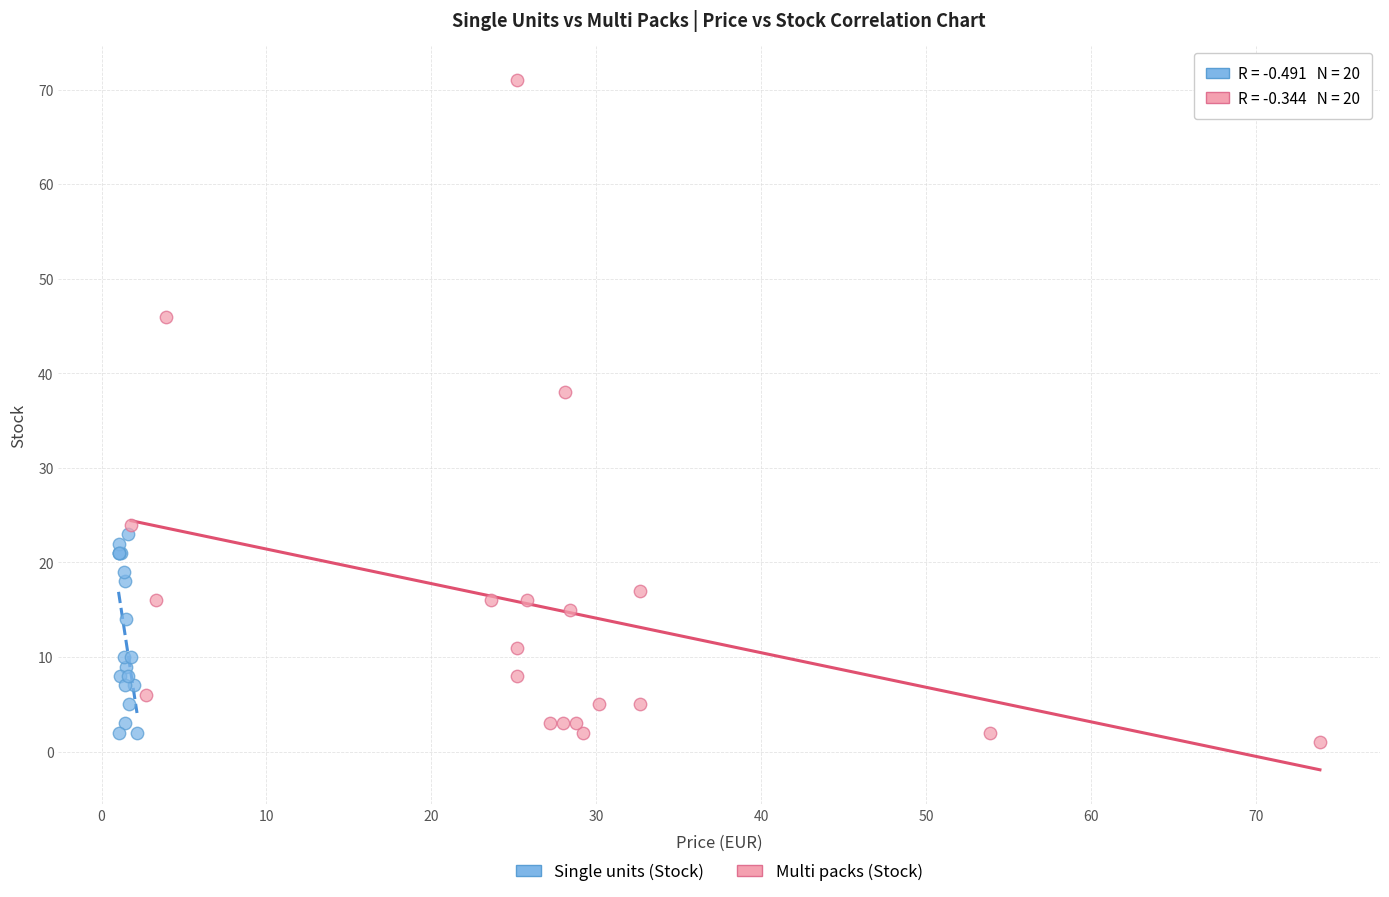

Which series contains the lowest Y value?

Multi packs (Stock)